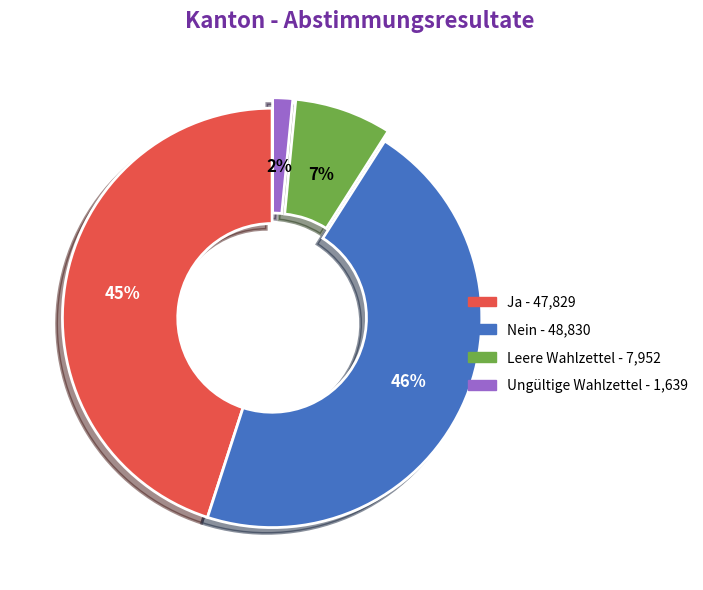

Which has a higher value, Ja or Leere Wahlzettel?

Ja